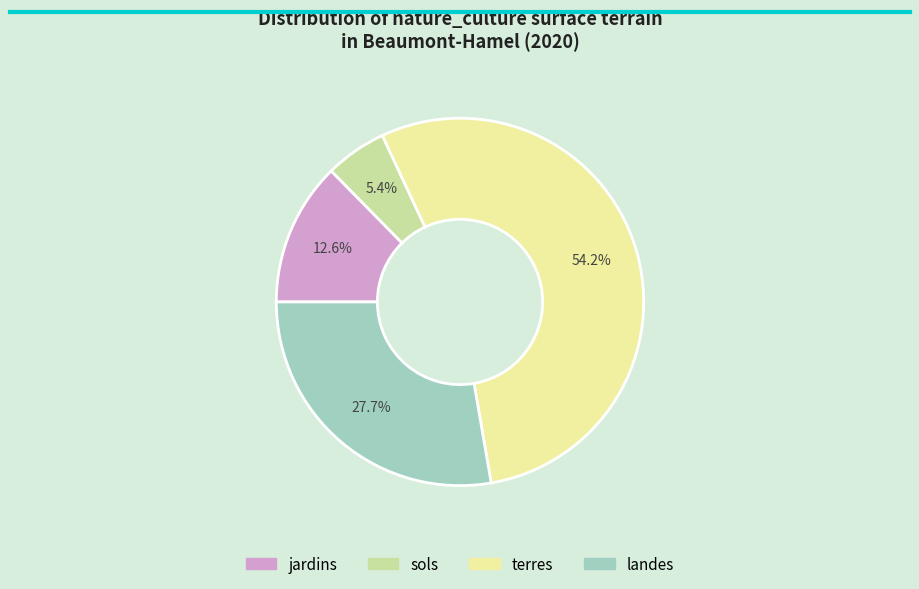

What percentage is the terres slice, to the nearest percent?

54%